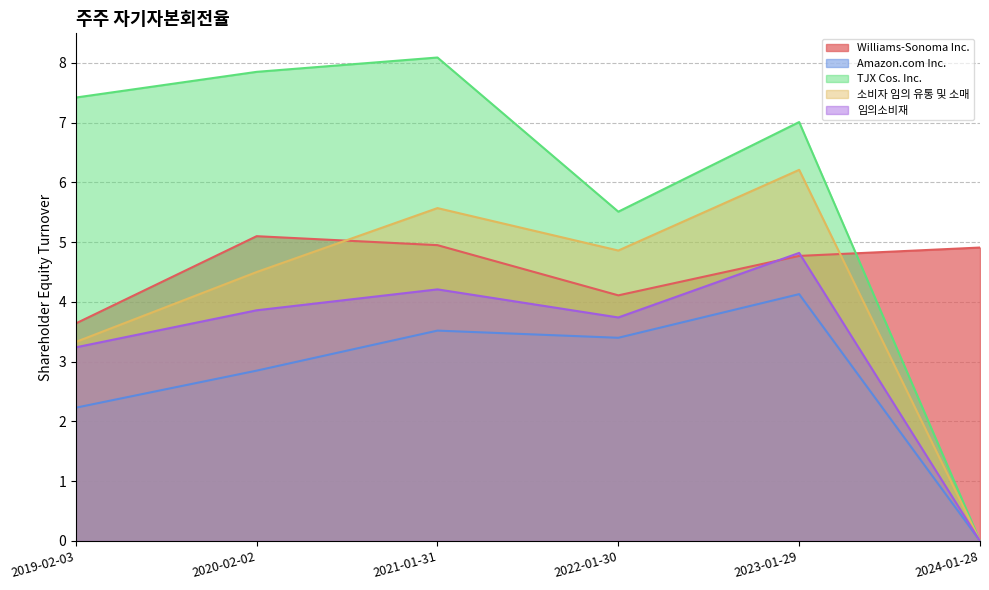

At which category does 임의소비재 reach its first local valley?

2022-01-30